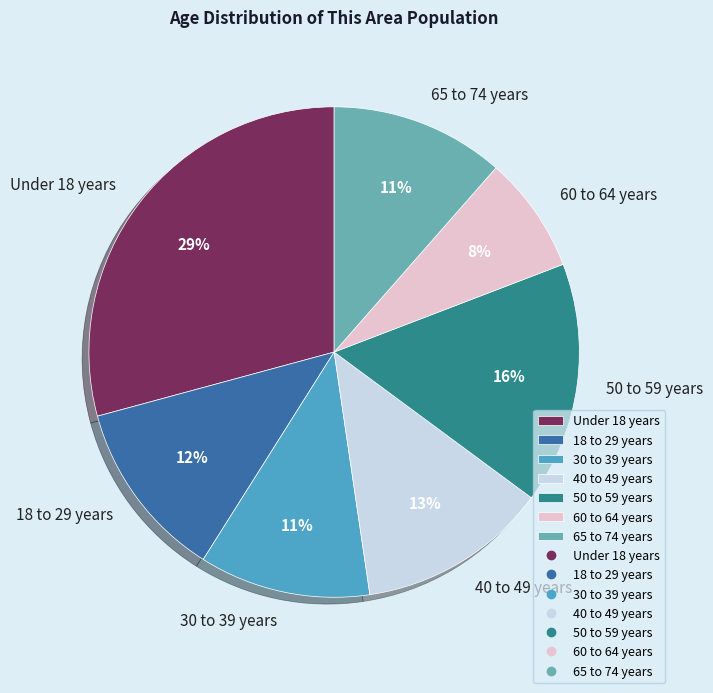

Does 30 to 39 years account for over 50% of the chart?

No